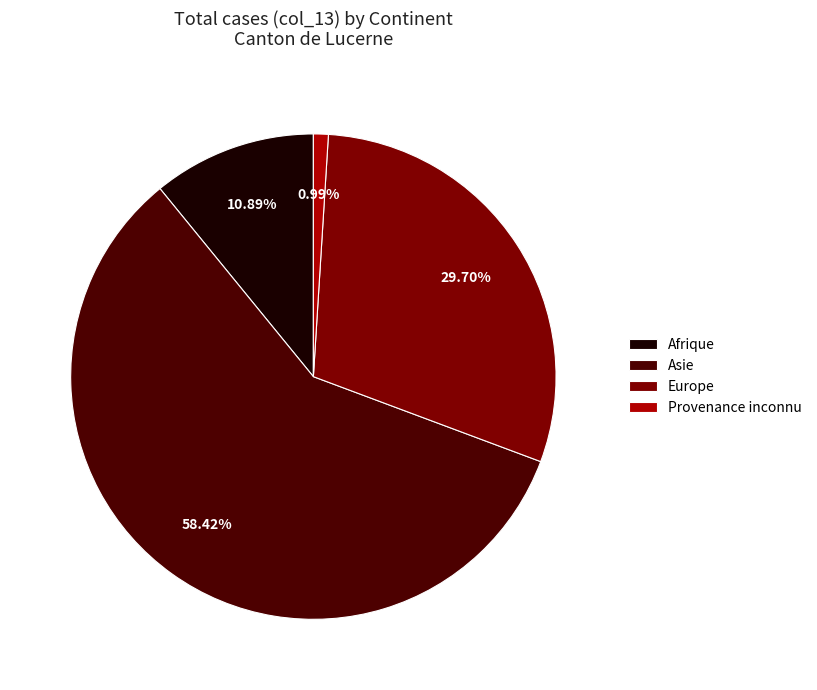

To the nearest percent, what is the average slice percentage?

25%